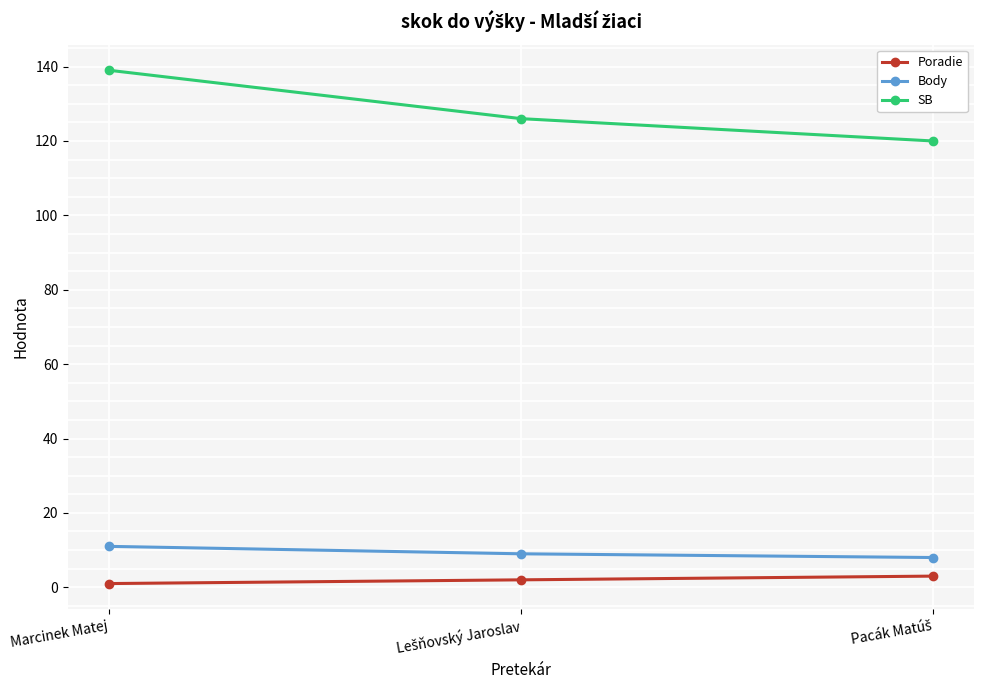

What is the minimum value for SB?

120